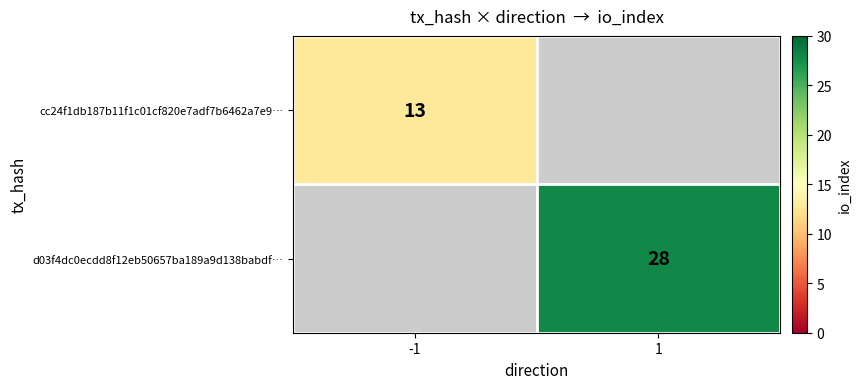

At how many categories does at least one series exceed 24?

1